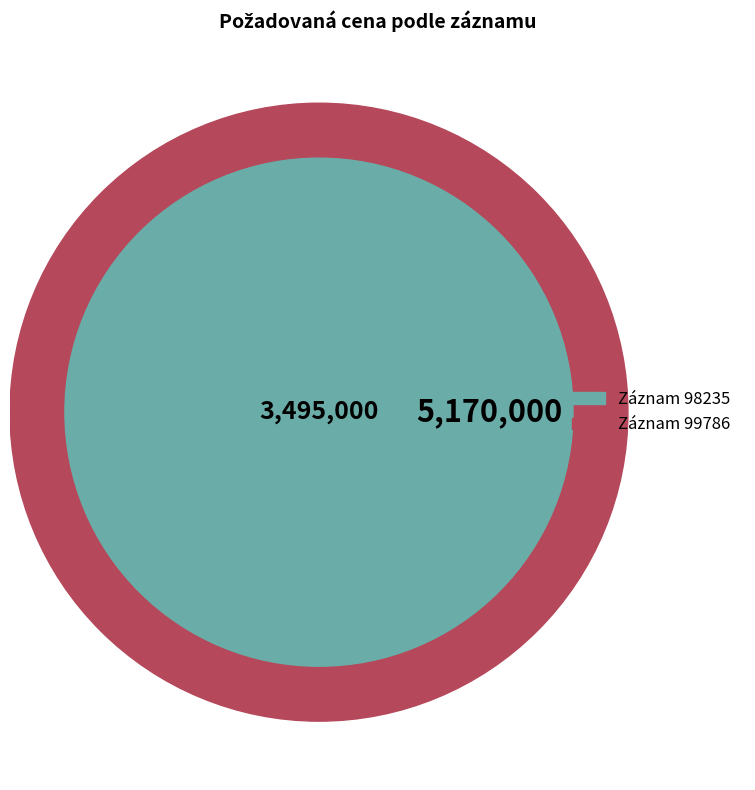

The 98235 slice represents 30% of the pie. True or false?

False